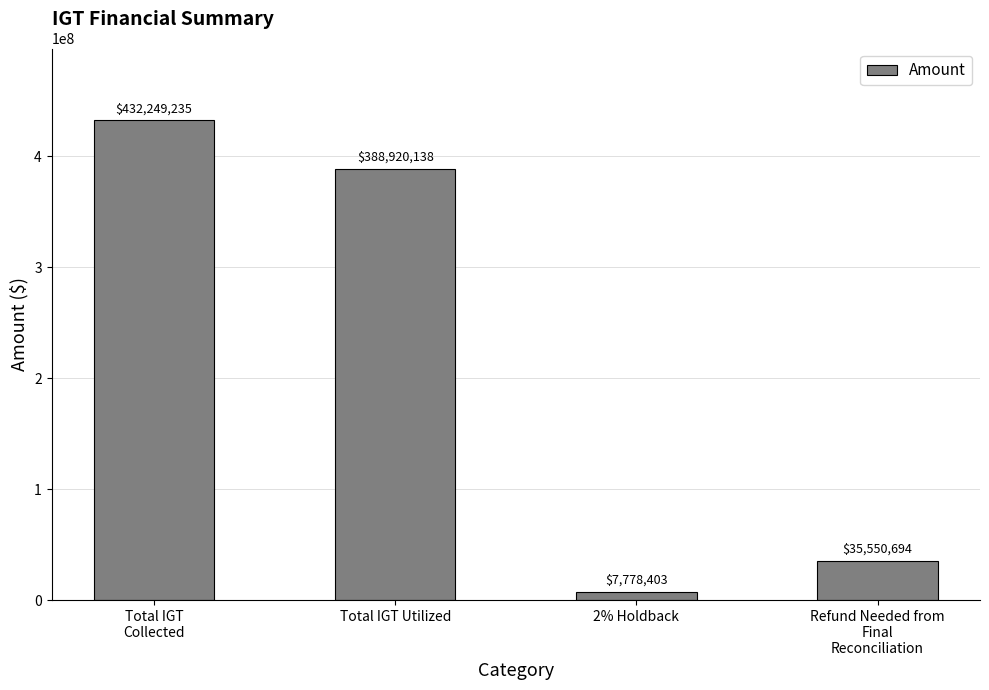

Which has a higher value, Total IGT Utilized or Total IGT
Collected?

Total IGT
Collected